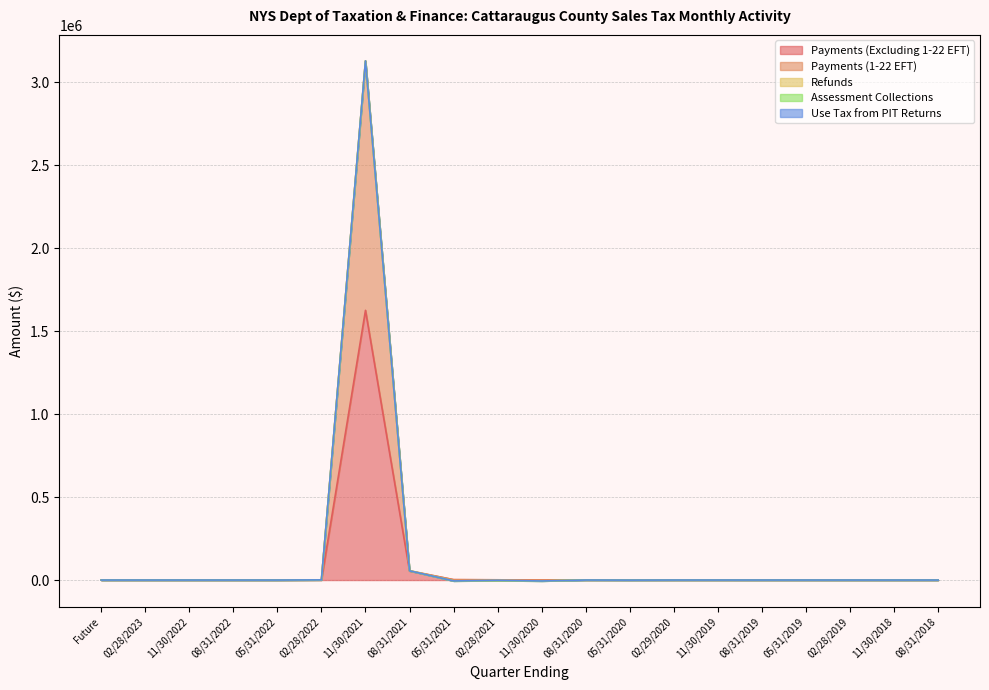

What is the maximum value shown in the chart?

1625178.0